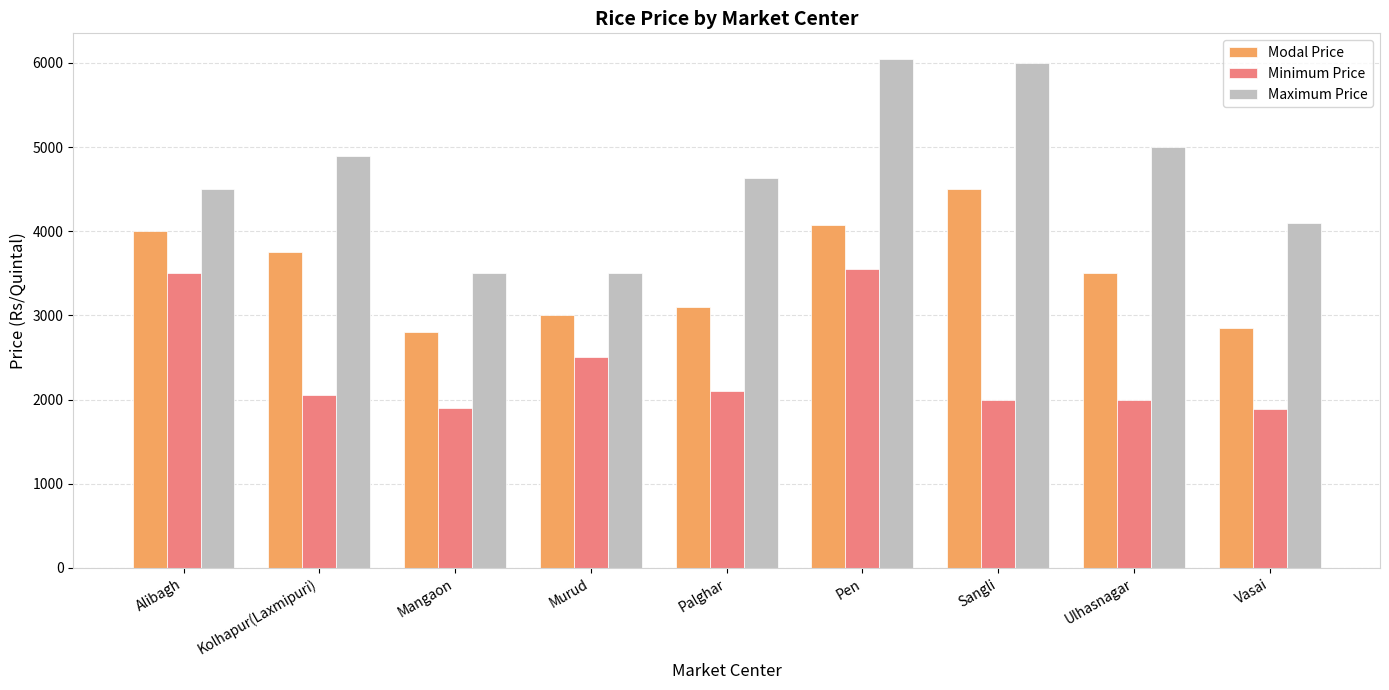

Does the chart contain any negative values?

No